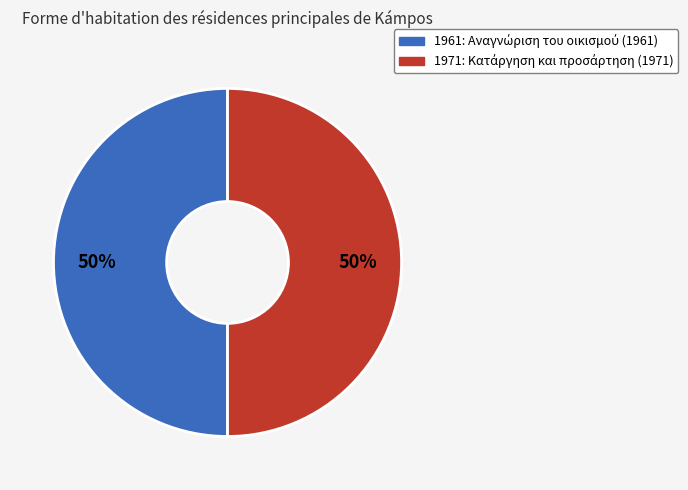

Is the sum of 1961 and 1971 greater than half?

Yes